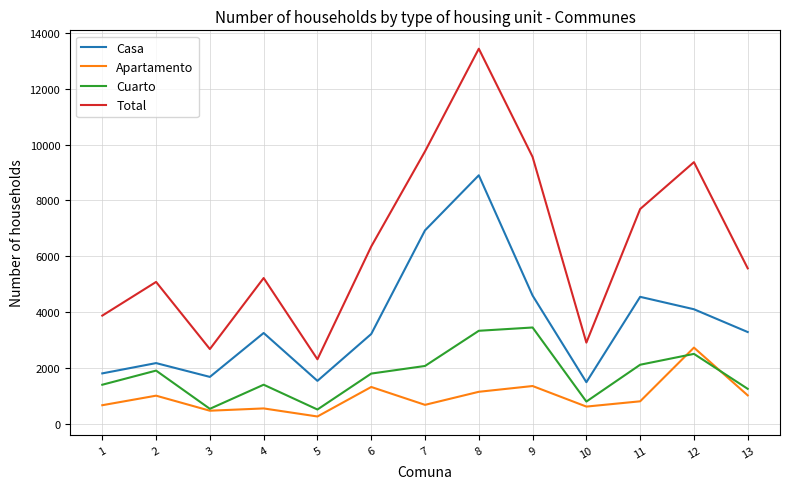

True or false: Apartamento and Total cross at least once.

False